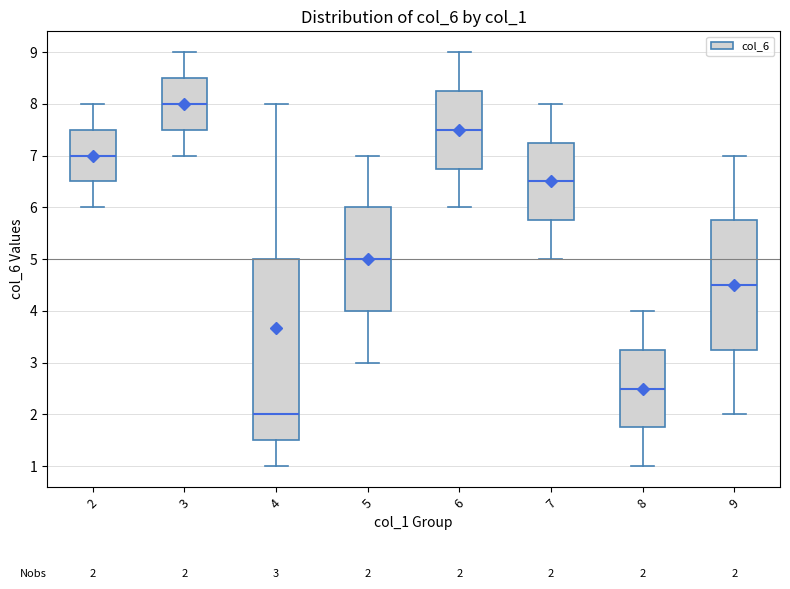

Which box's median line is the lowest?

4